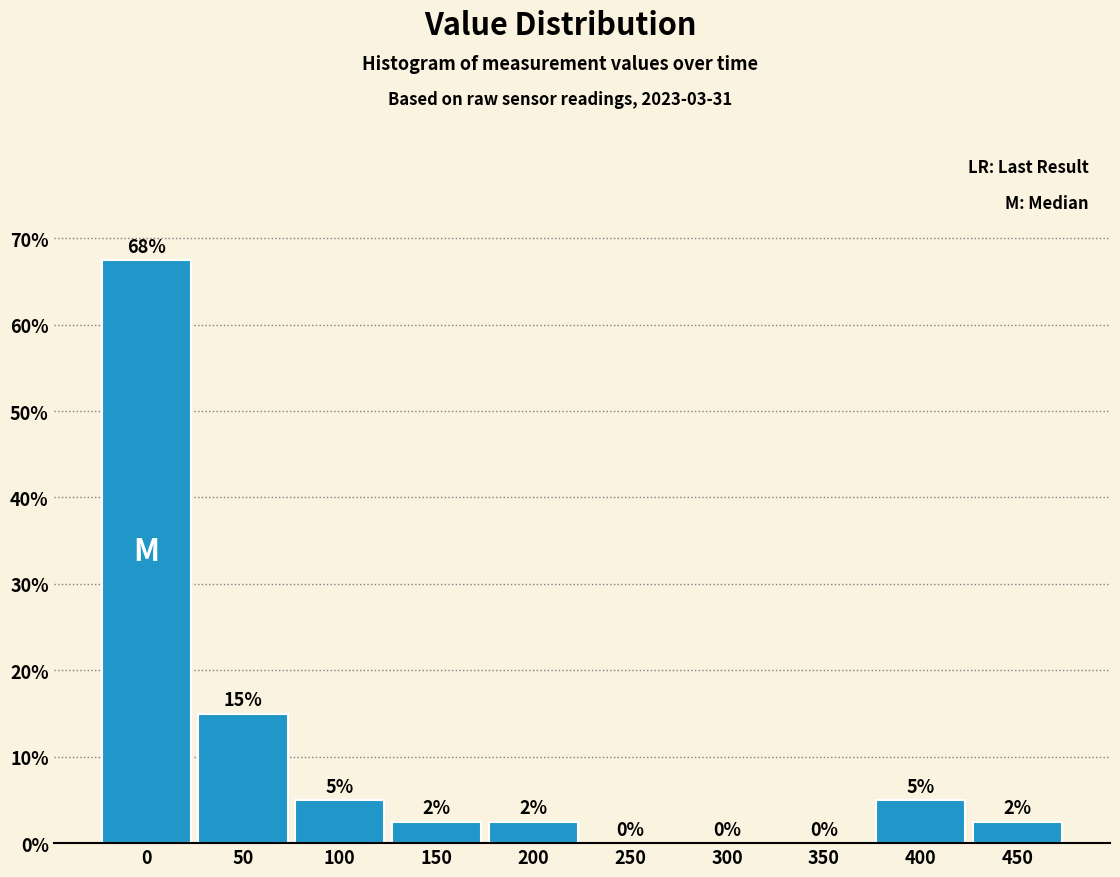

The chart shows a value of 0.0 at 300. True or false?

True